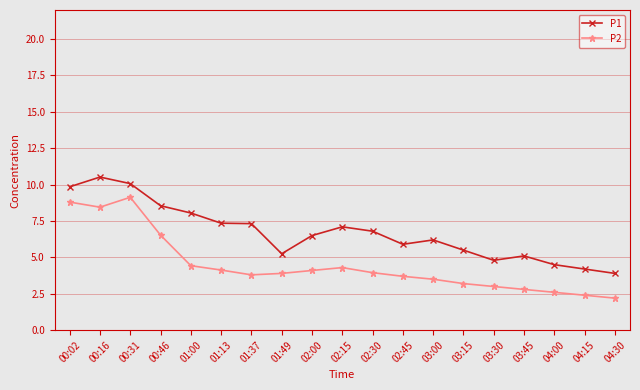

List the series in order of their peak value, highest first.

P1, P2